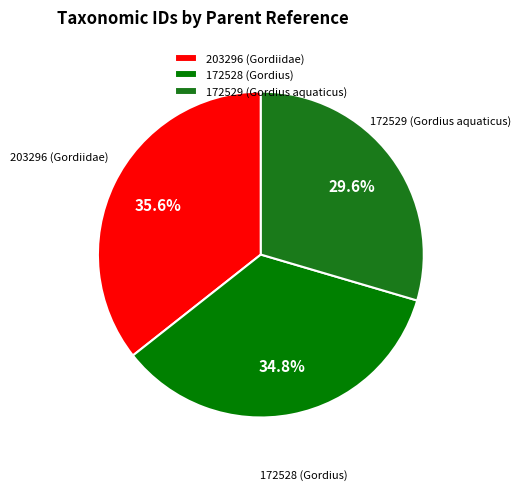

To the nearest percent, what is the difference between the 203296 (Gordiidae) and 172528 (Gordius) slice percentages?

1%